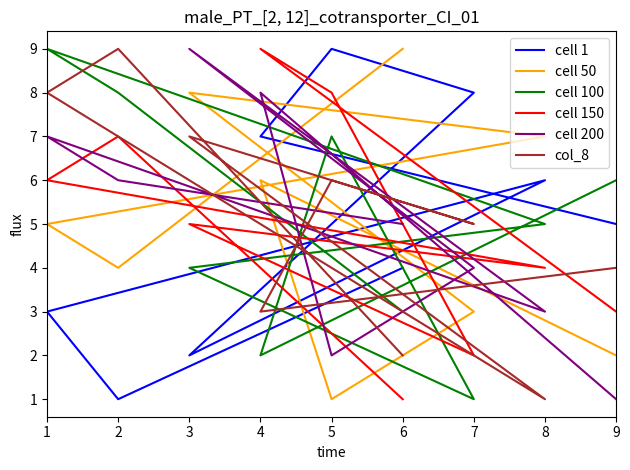

What is the sum of the cell 150 values at 4 and 6?

10